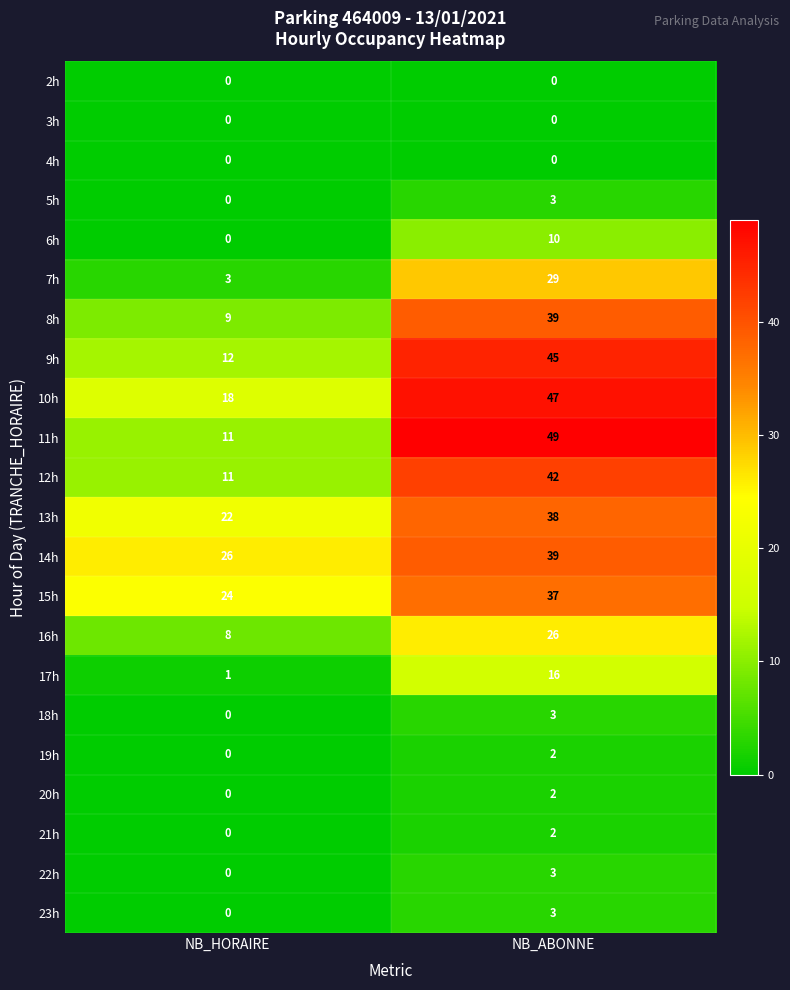

What is the total value across all series at NB_HORAIRE?

145